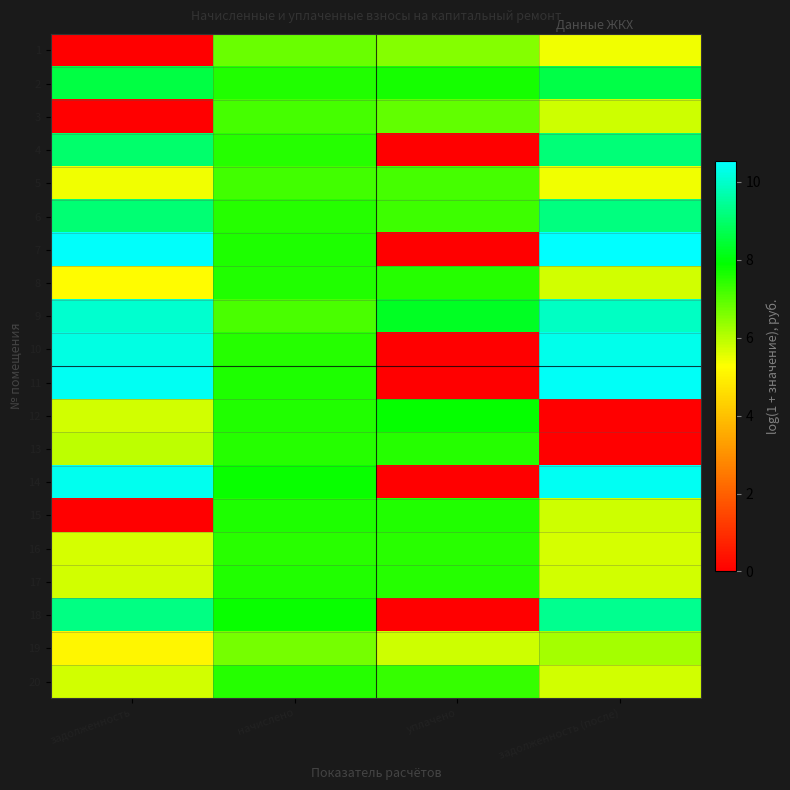

At how many categories does at least one series exceed 1?

4